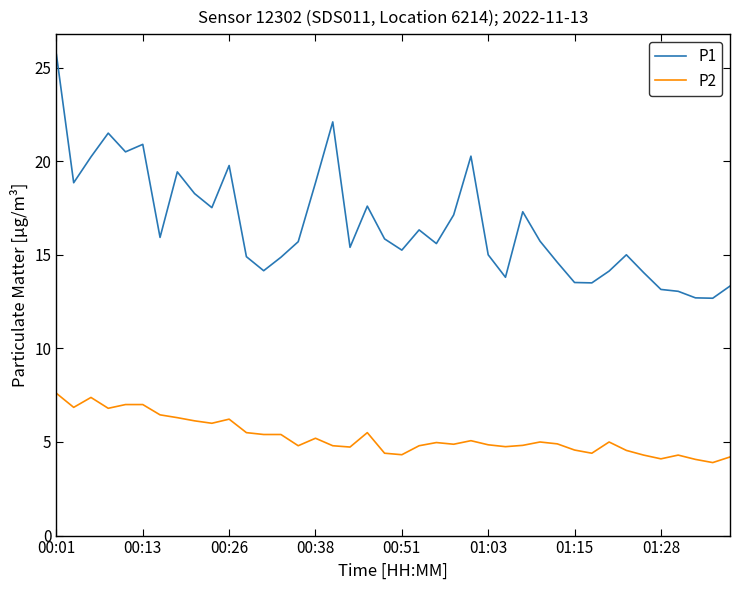

True or false: P2 and P1 cross at least once.

False